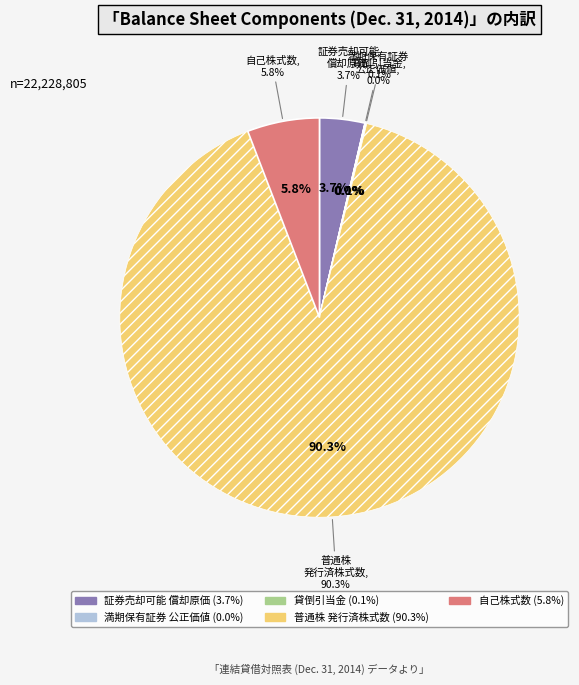

What is the change in value from Common stock shares outstanding to Treasury stock shares?

-18783154